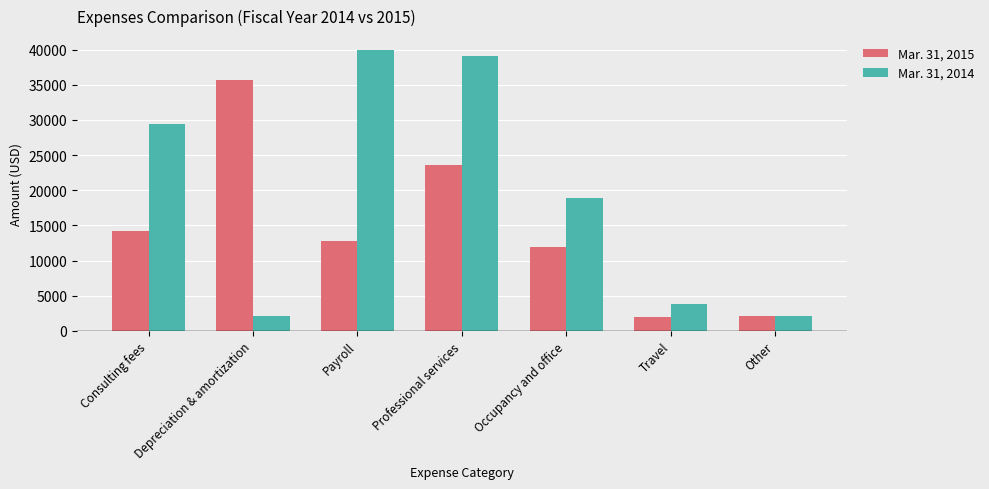

Count the number of data series in this chart.

2